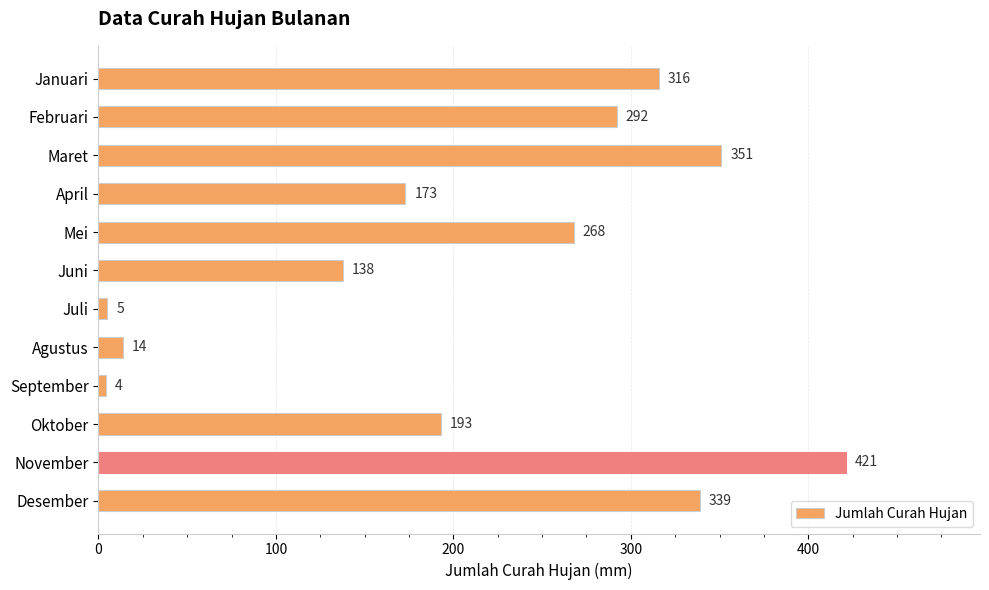

At which label is the value closest to 212?

Oktober